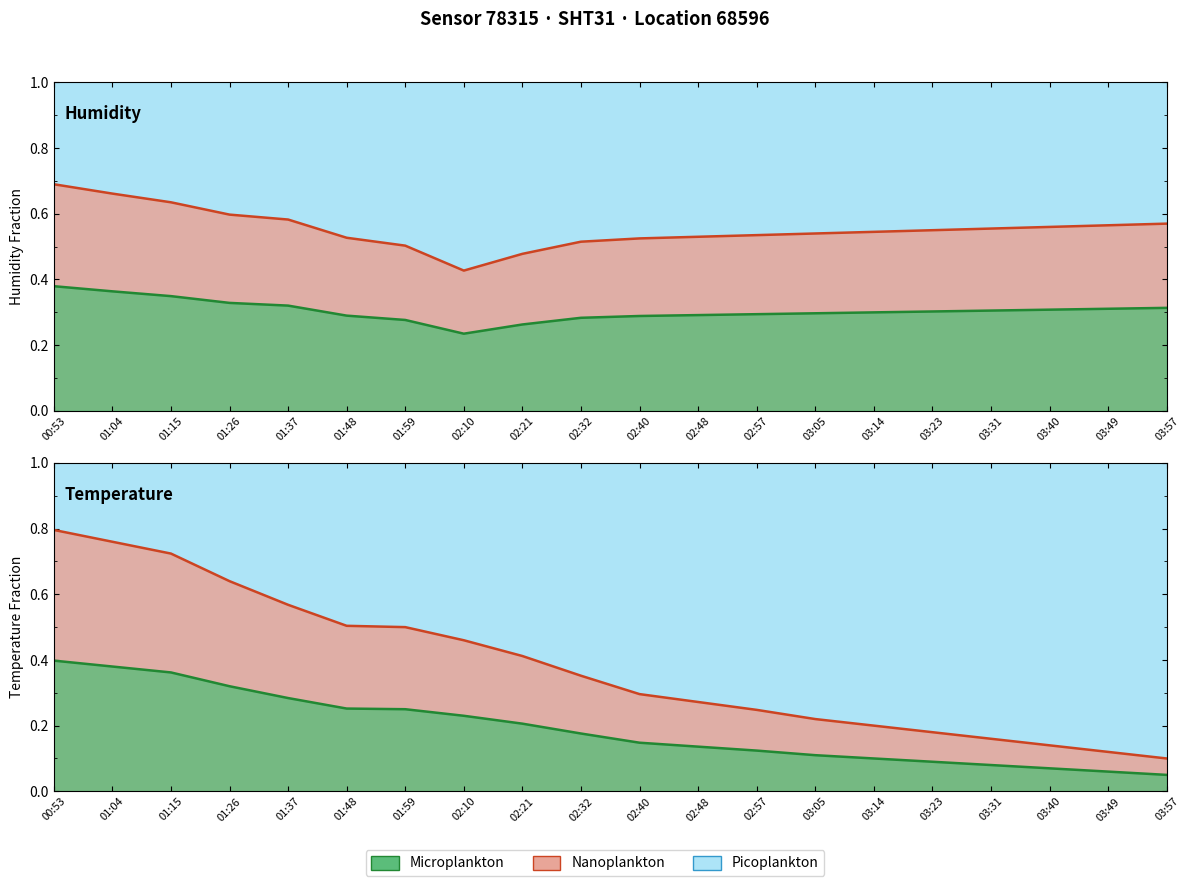

What is the difference between the highest and lowest values at 01:04?

0.4